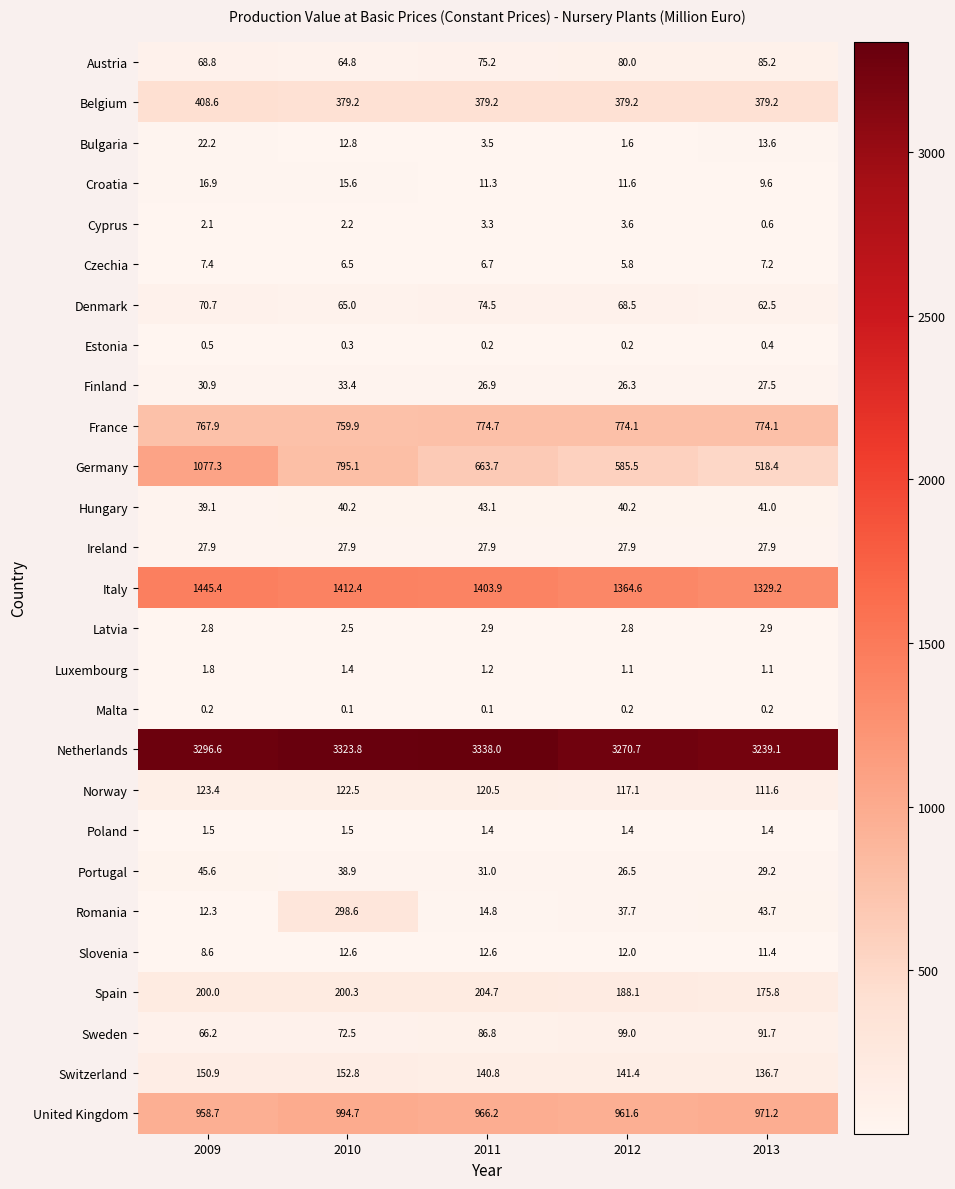

What is the spread (max minus min) of values at 2011?

3337.9